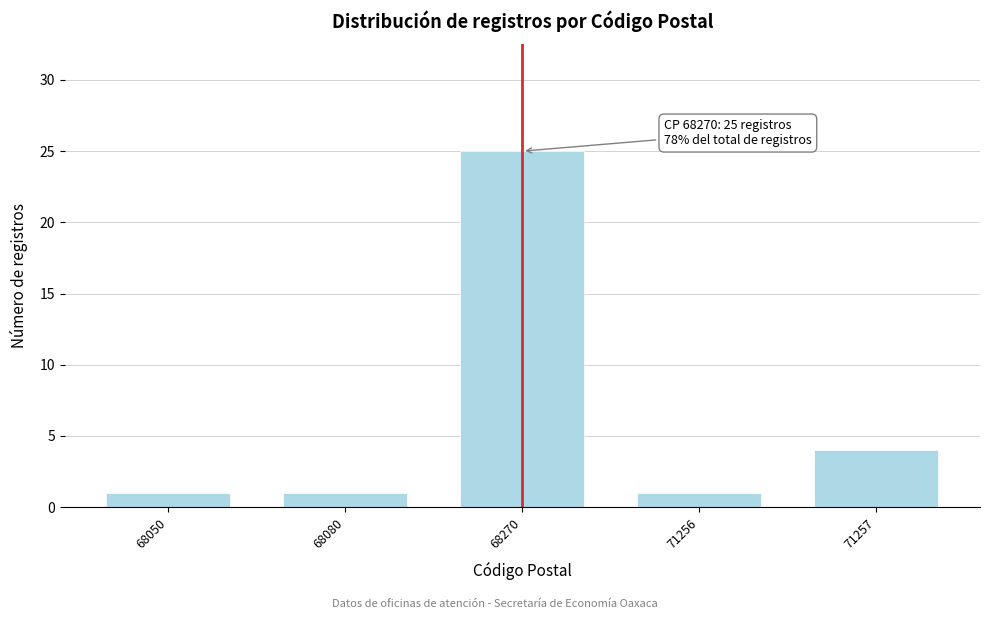

Reading right to left, list all the values displayed in this chart.

71257=4	71256=1	68270=25	68080=1	68050=1